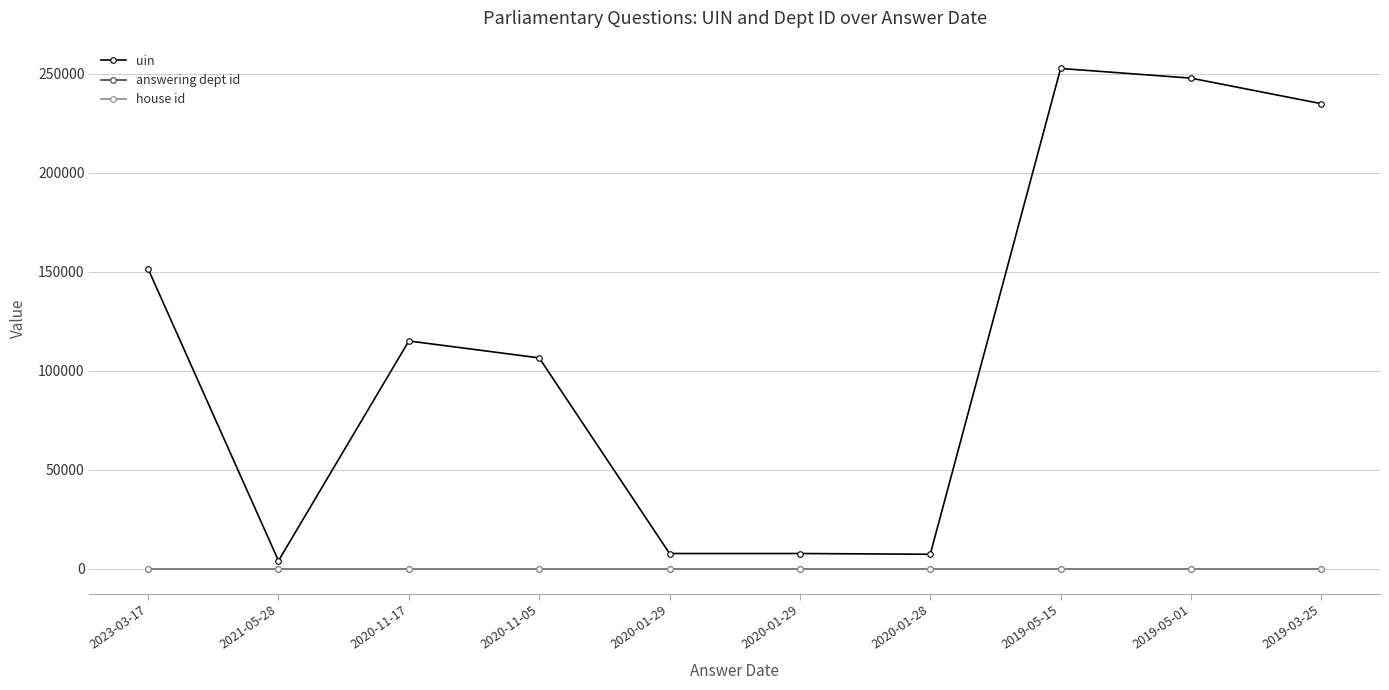

Reading left to right, extract all data points from this chart.

uin: 2023-03-17=151374	2021-05-28=4001	2020-11-17=115006	2020-11-05=106463	2020-01-29=7658	2020-01-29=7660	2020-01-28=7280	2019-05-15=252650	2019-05-01=247759	2019-03-25=234860
answering dept id: 2023-03-17=31	2021-05-28=31	2020-11-17=31	2020-11-05=31	2020-01-29=31	2020-01-29=31	2020-01-28=31	2019-05-15=31	2019-05-01=31	2019-03-25=31
house id: 2023-03-17=1	2021-05-28=1	2020-11-17=1	2020-11-05=1	2020-01-29=1	2020-01-29=1	2020-01-28=1	2019-05-15=1	2019-05-01=1	2019-03-25=1